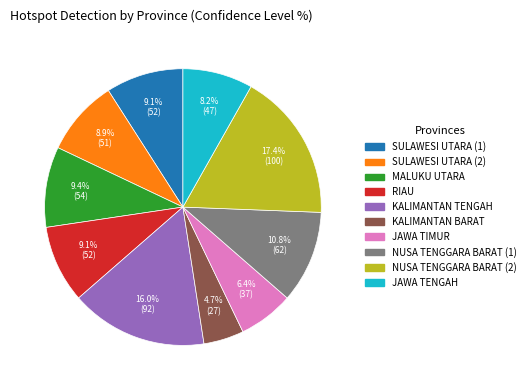

What percentage is NOT represented by RIAU?

90.9%